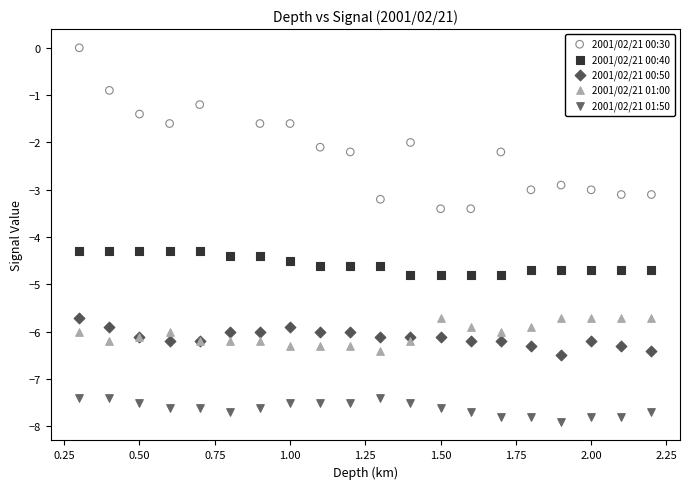

Which series has the largest Y range (max minus min)?

2001/02/21 00:30